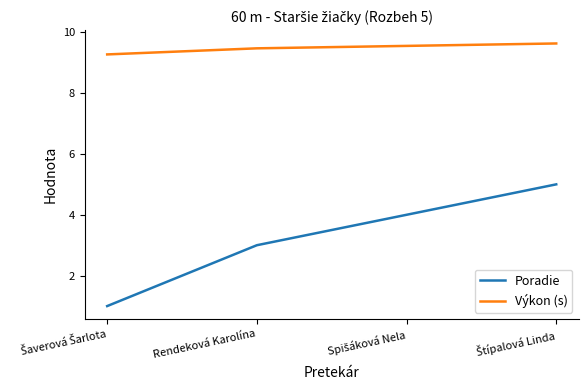

How many distinct data groups are displayed?

2